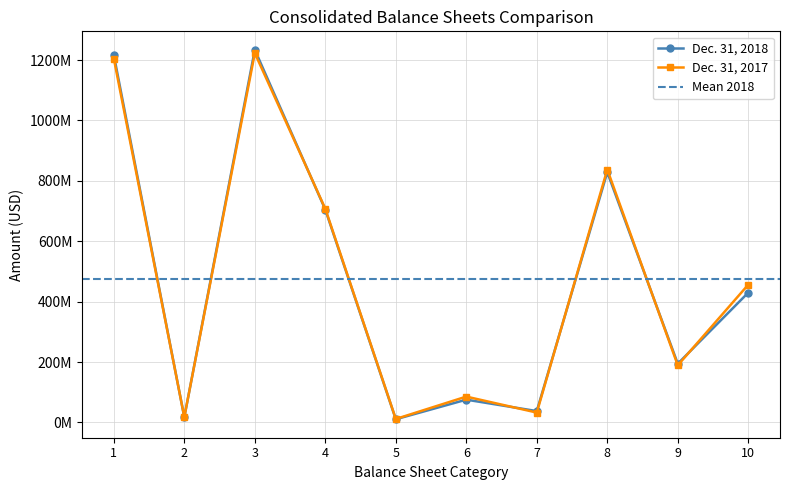

True or false: Dec. 31, 2018 has more than 1 points higher than both neighbors.

True